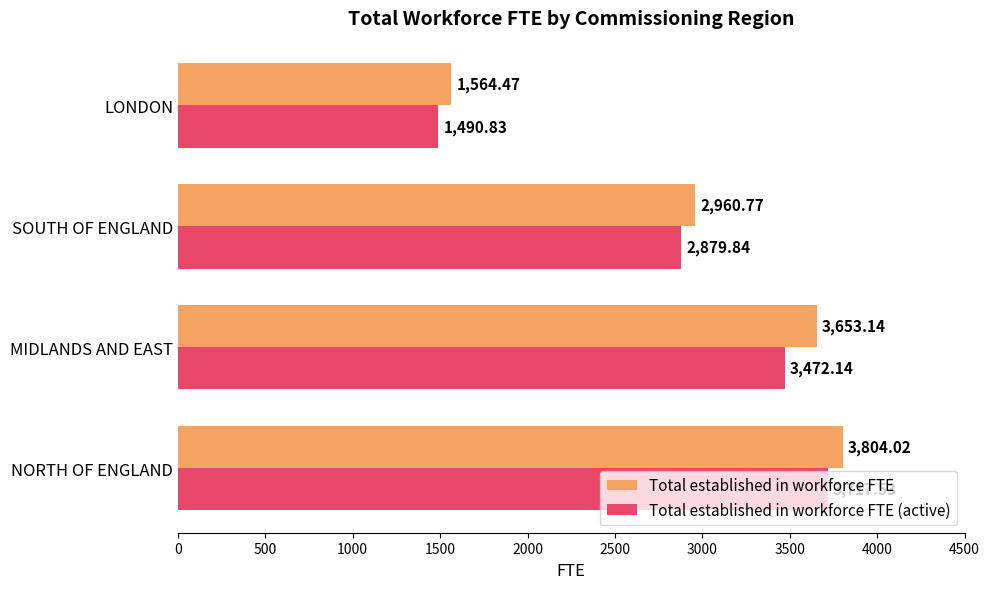

Where is Total established in workforce FTE nearest to the value 2684?

SOUTH OF ENGLAND